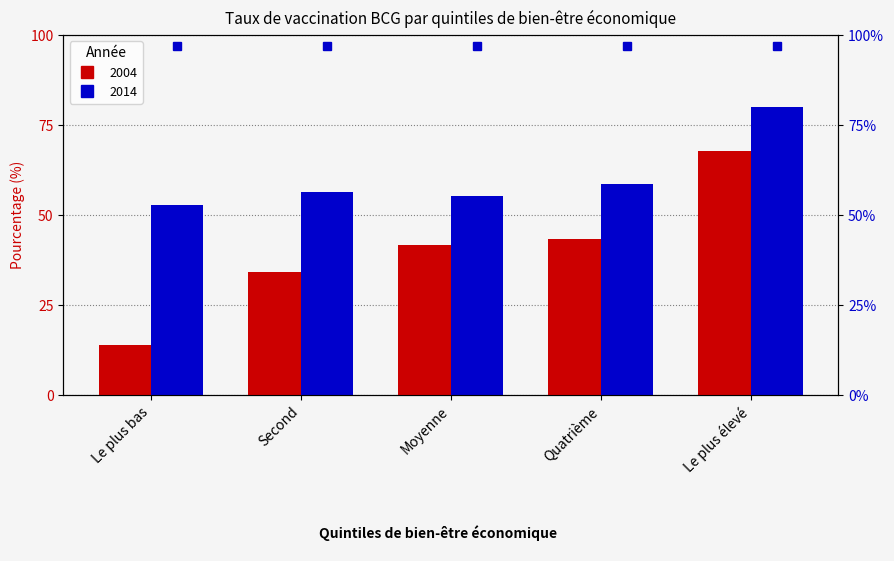

Reading right to left, extract all data points from this chart.

2004: 67.8	43.3	41.8	34.2	13.8
2014: 80.0	58.6	55.4	56.4	52.9